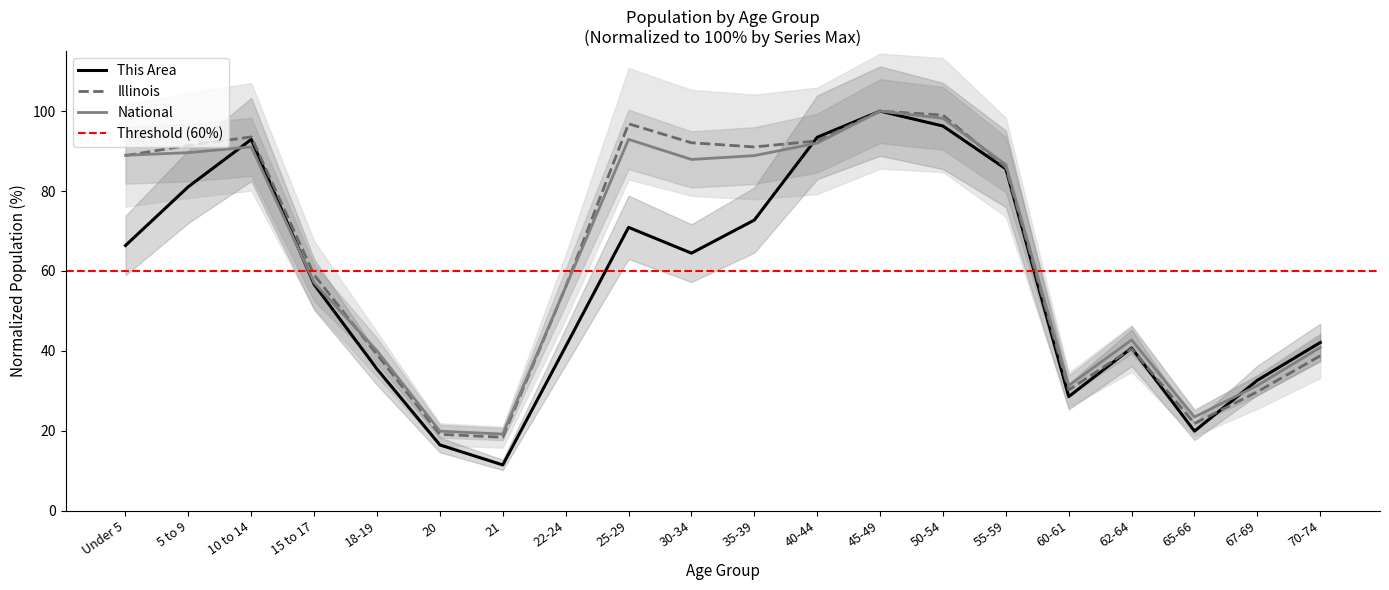

Does the chart display data point markers on the line(s)?

No